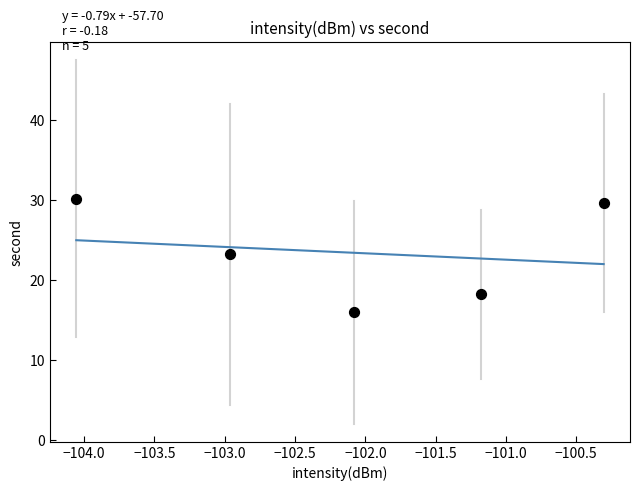

What is the range of Y values (max minus min)?

14.2